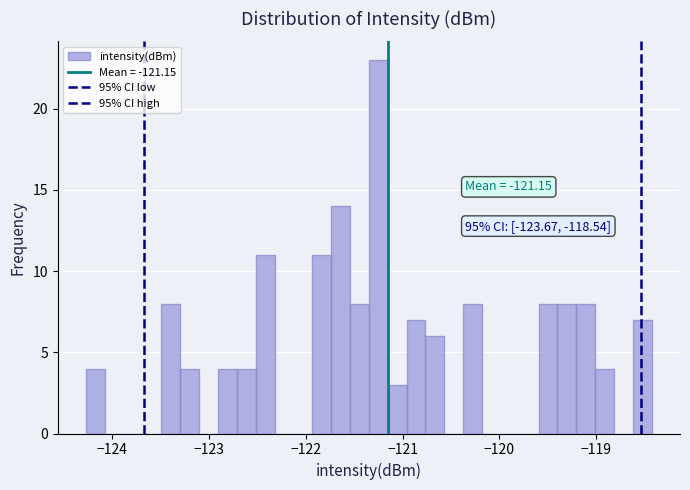

Read against the x-axis, roughly where is the centre of the tallest bar?

-121.2